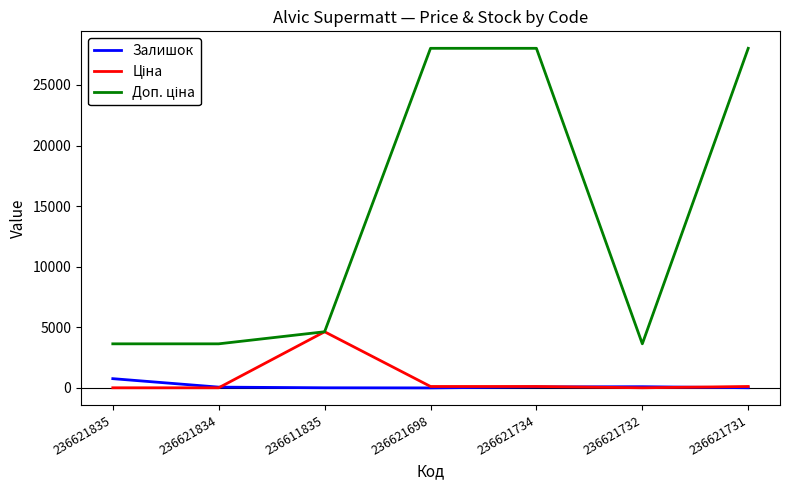

What is the total value across all series at 236621734?

28237.6